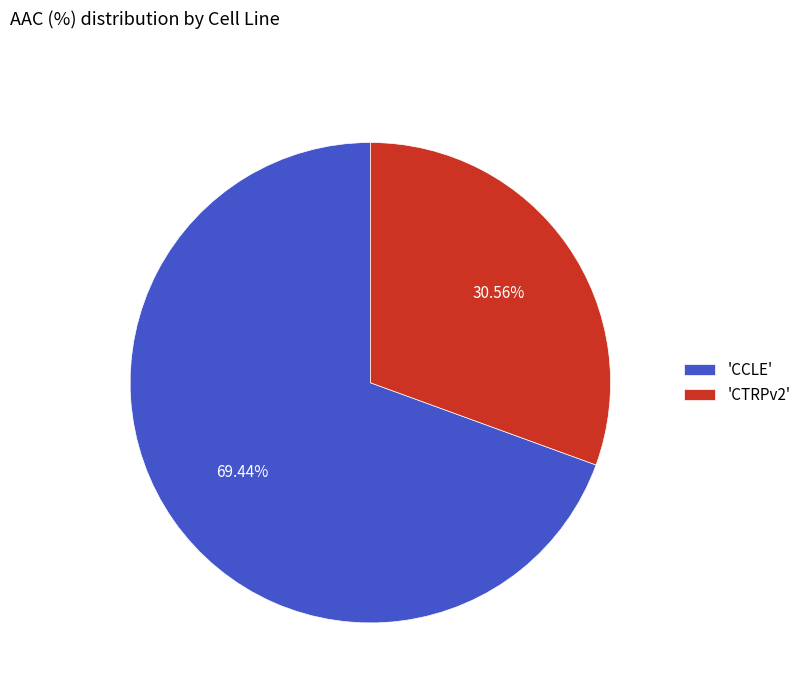

Count the number of slices in the pie.

2